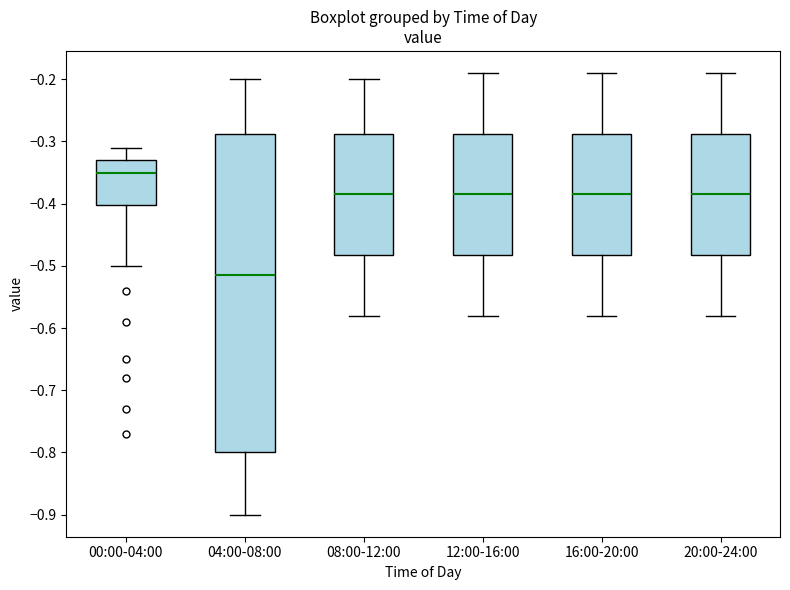

Reading left to right, transcribe this box plot: for each box, give where its median line is, the range the box spans, and where its two whiskers end, as read against the y-axis. The values are not printed on the chart, so give them approximately, as read against the axis.

00:00-04:00: median -0.35, box -0.40 to -0.33, whiskers -0.50 to -0.31
04:00-08:00: median -0.51, box -0.80 to -0.29, whiskers -0.90 to -0.20
08:00-12:00: median -0.38, box -0.48 to -0.29, whiskers -0.58 to -0.20
12:00-16:00: median -0.38, box -0.48 to -0.29, whiskers -0.58 to -0.19
16:00-20:00: median -0.38, box -0.48 to -0.29, whiskers -0.58 to -0.19
20:00-24:00: median -0.38, box -0.48 to -0.29, whiskers -0.58 to -0.19